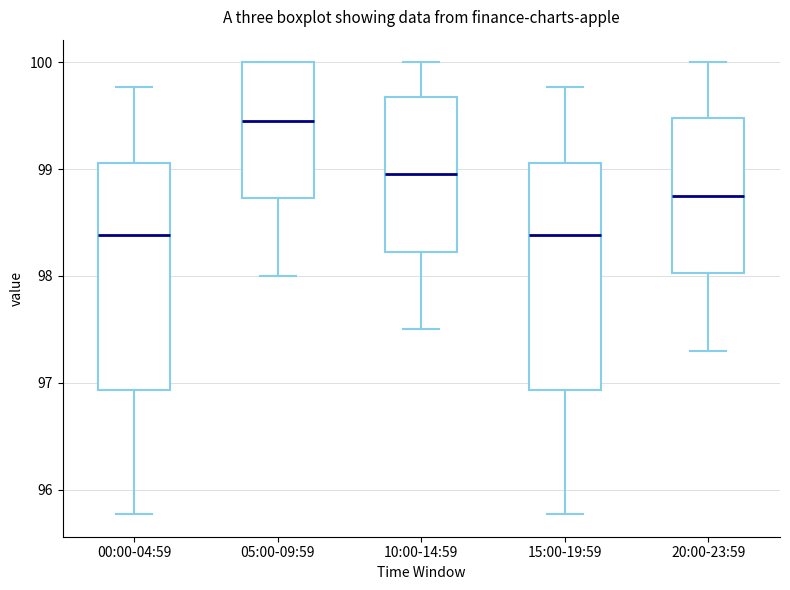

Reading left to right, transcribe this box plot: for each box, give where its median line is, the range the box spans, and where its two whiskers end, as read against the y-axis. The values are not printed on the chart, so give them approximately, as read against the axis.

00:00-04:59: median 98.4, box 96.9 to 99.1, whiskers 95.8 to 99.8
05:00-09:59: median 99.5, box 98.7 to 100.0, whiskers 98.0 to 100.0
10:00-14:59: median 99.0, box 98.2 to 99.7, whiskers 97.5 to 100.0
15:00-19:59: median 98.4, box 96.9 to 99.1, whiskers 95.8 to 99.8
20:00-23:59: median 98.8, box 98.0 to 99.5, whiskers 97.3 to 100.0